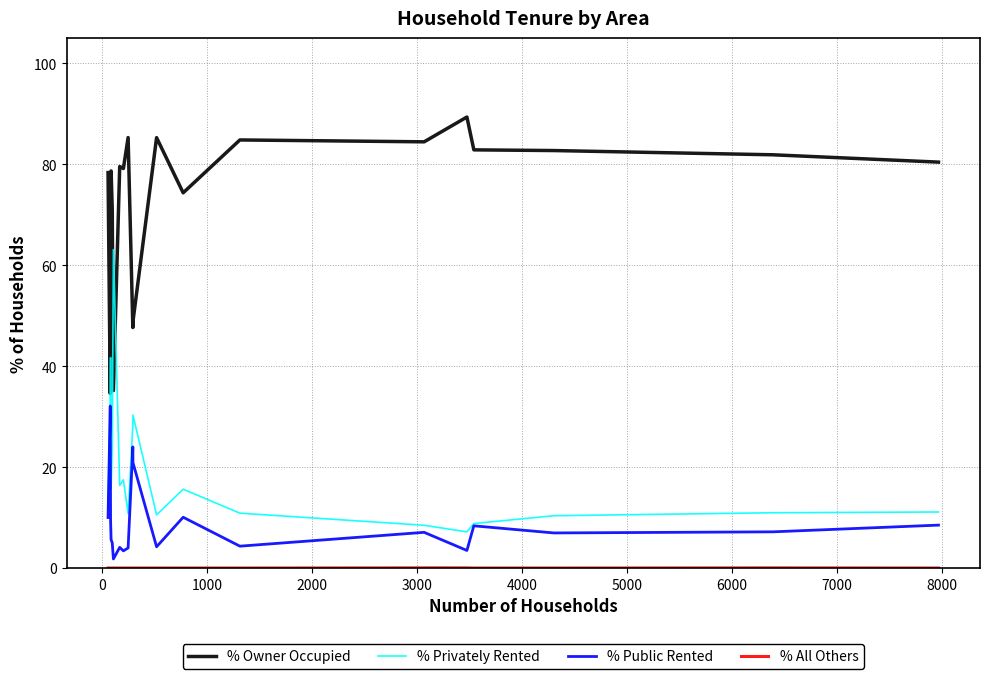

After their last crossing, which series has the higher values: % Privately Rented or % Owner Occupied?

% Owner Occupied